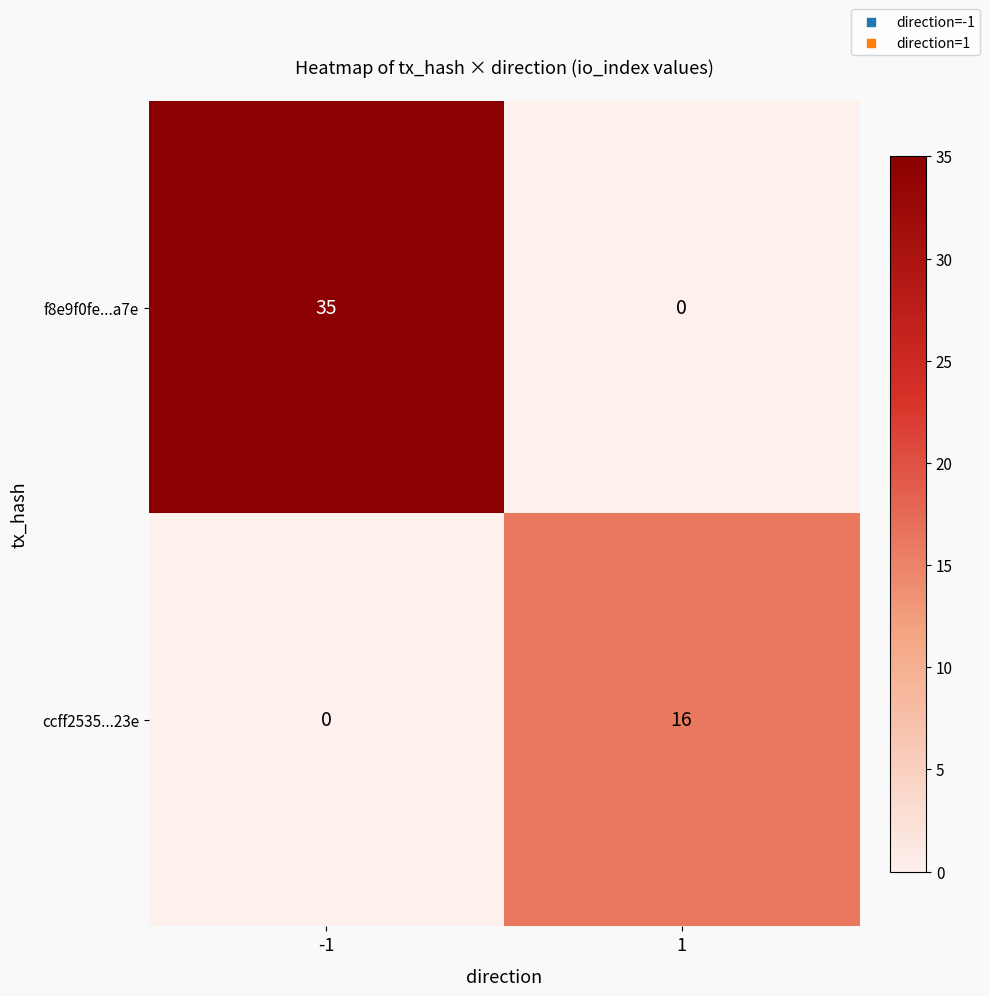

Rank the series by their average value, from lowest to highest.

ccff2535...23e, f8e9f0fe...a7e